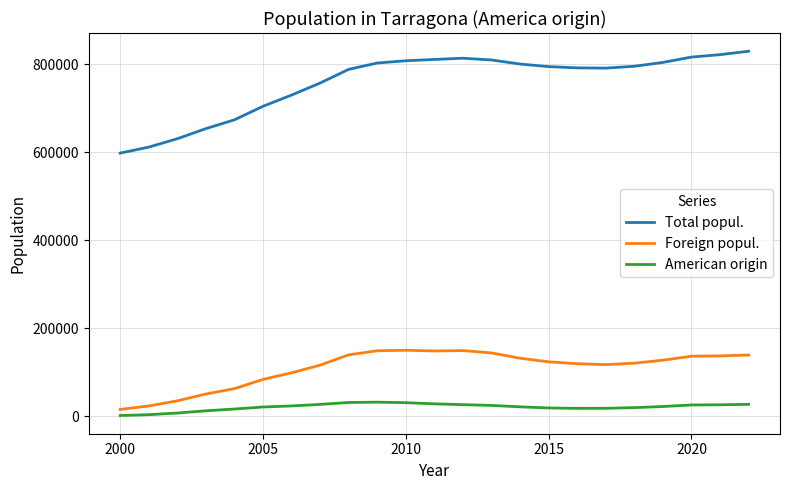

True or false: Total popul. and Foreign popul. cross at least once.

False